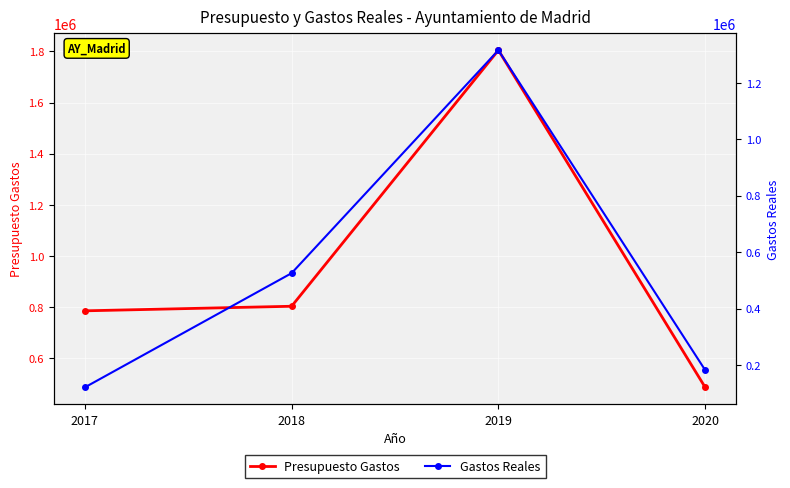

True or false: Gastos Reales and Presupuesto Gastos intersect in this chart.

False